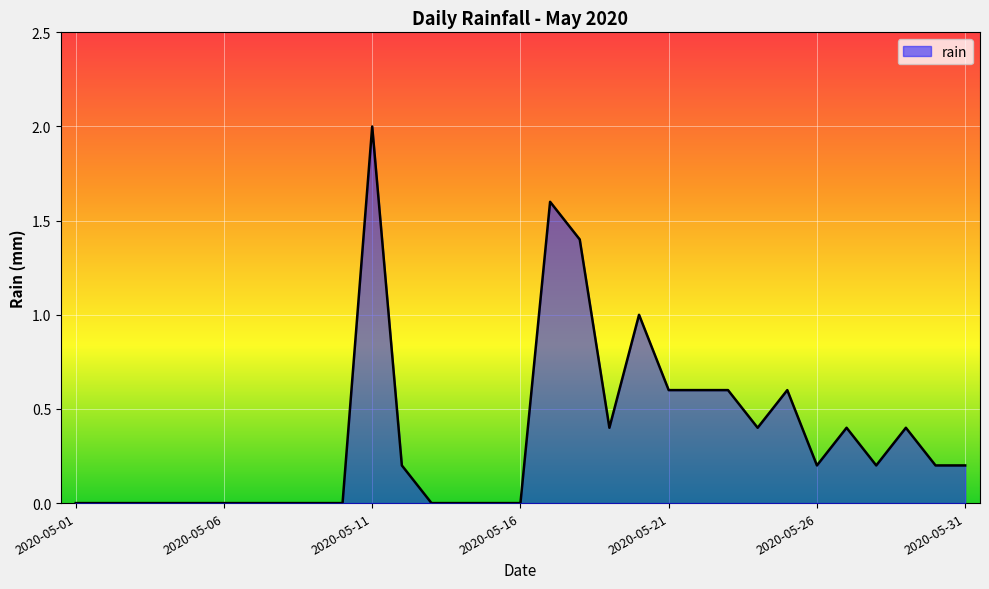

What is the maximum value shown in the chart?

2.0